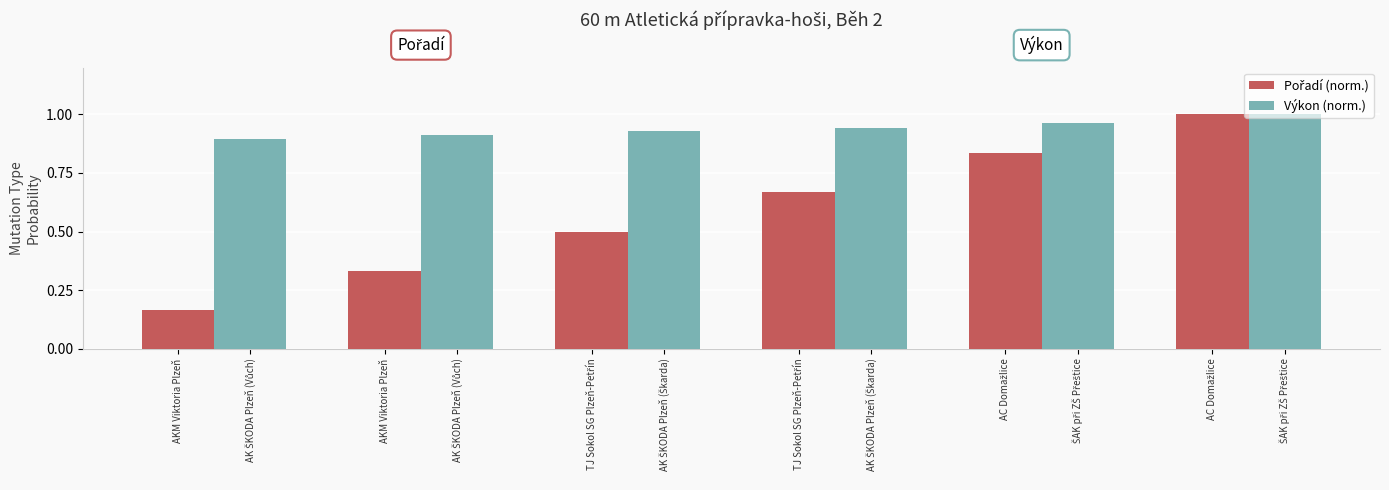

How many bars are there in total?

12